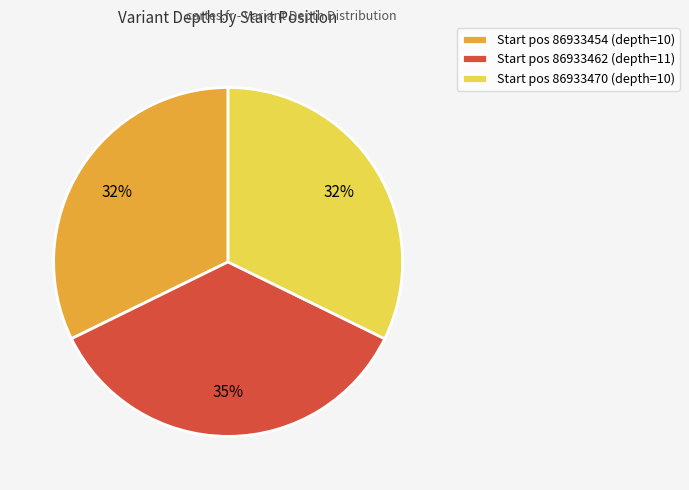

Between Start pos 86933462 (depth=11) and Start pos 86933454 (depth=10), which is larger?

Start pos 86933462 (depth=11)